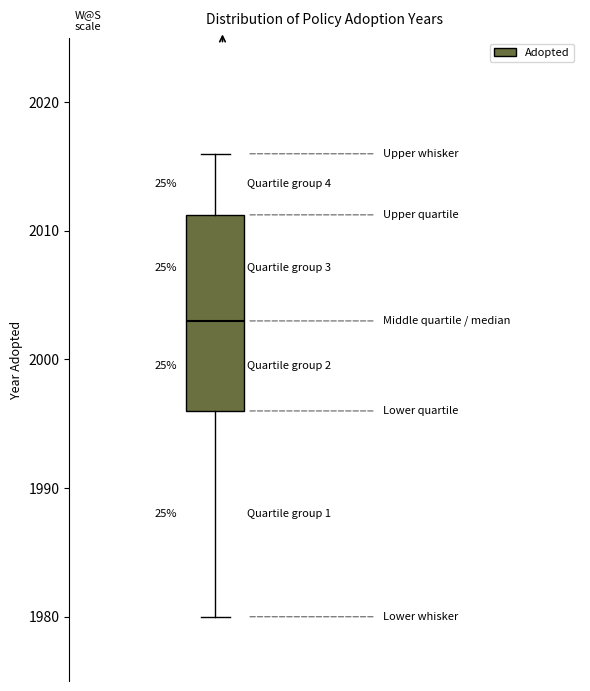

Where does the lower whisker of the box end on the y-axis? The values are not printed on the chart, so give them approximately, as read against the axis.

1980